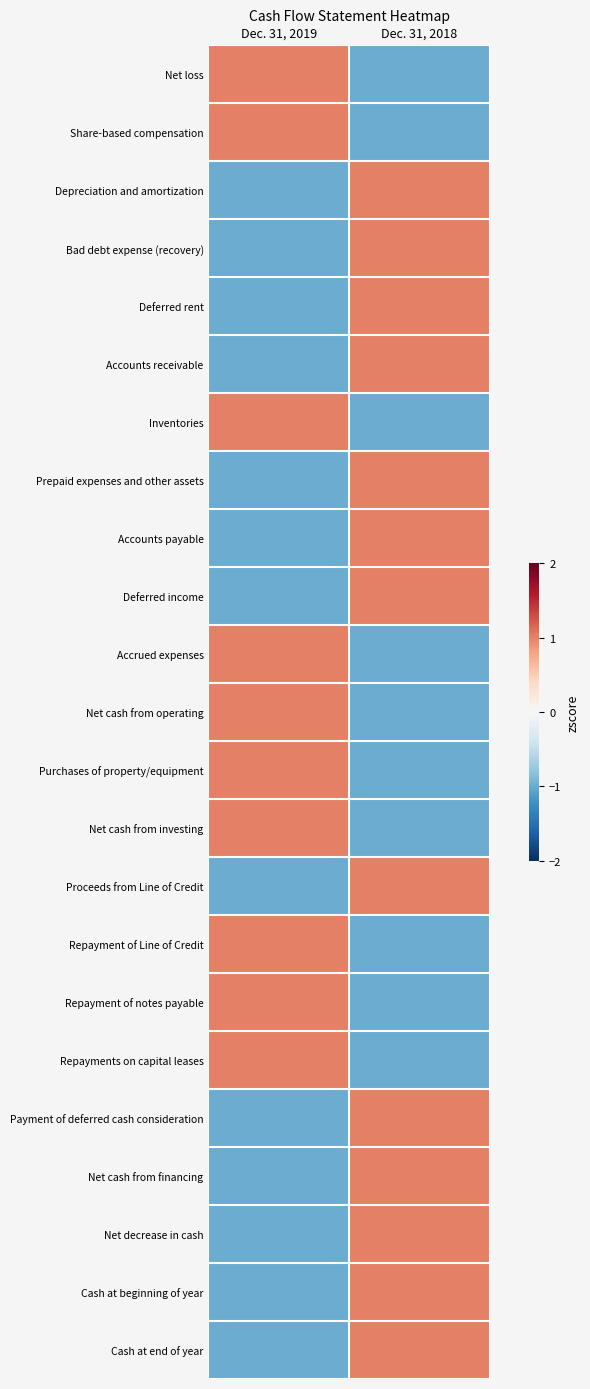

What is the total value across all series at Dec. 31, 2018?

3